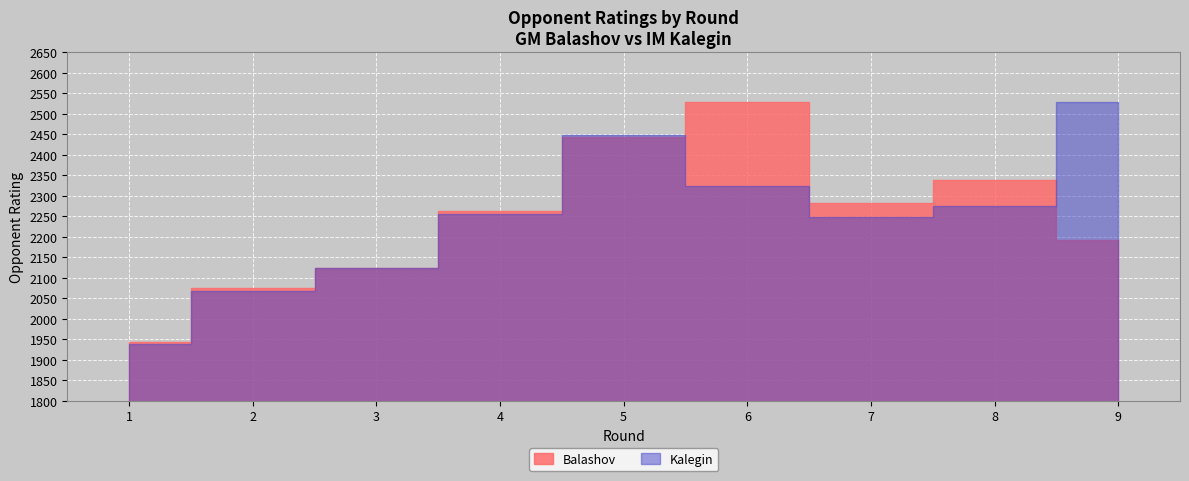

Rank the series by their maximum value, from highest to lowest.

Balashov, Kalegin